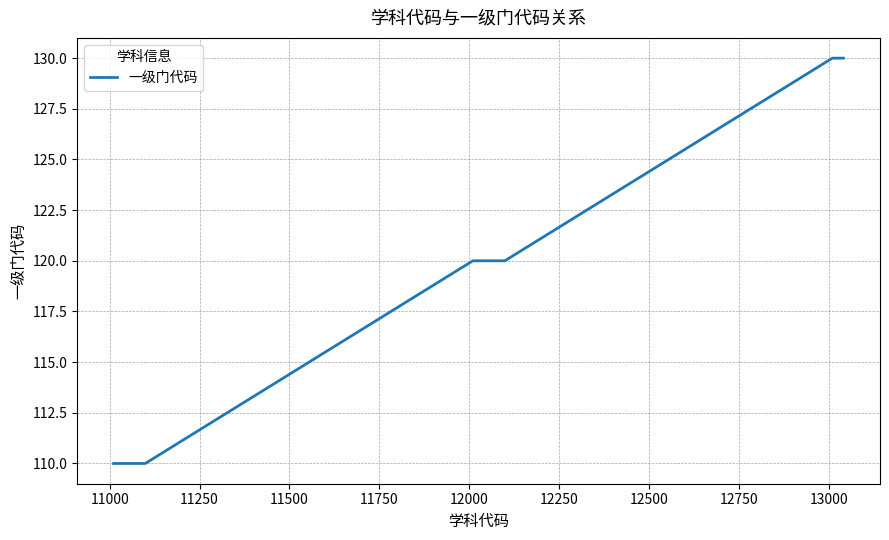

What is the maximum value shown in the chart?

130